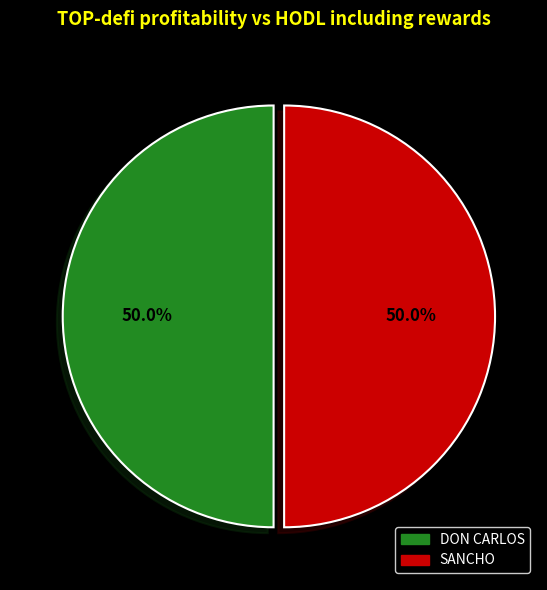

To the nearest percent, what portion does DON CARLOS represent?

50%